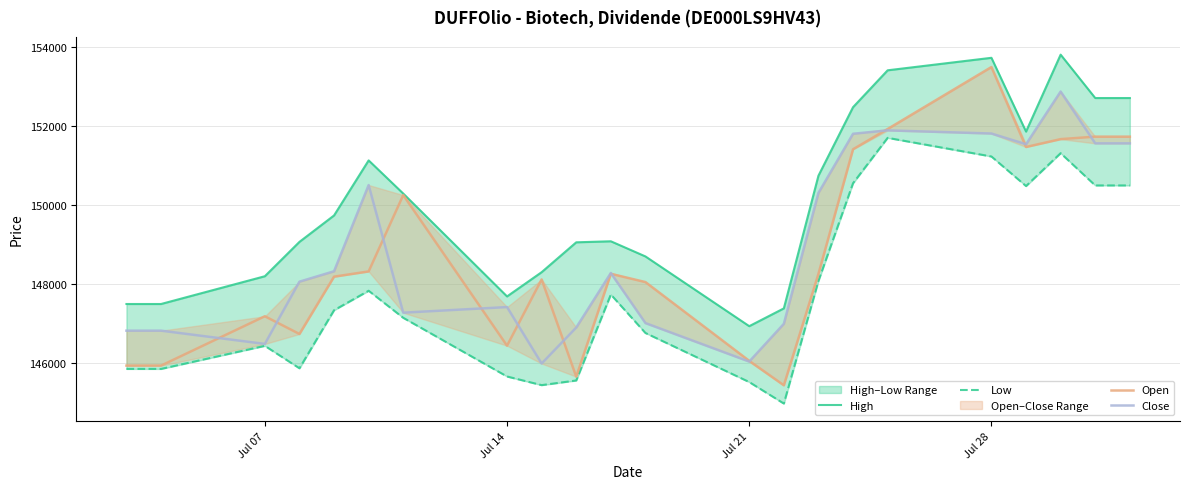

What is the average value of the High series?

150086